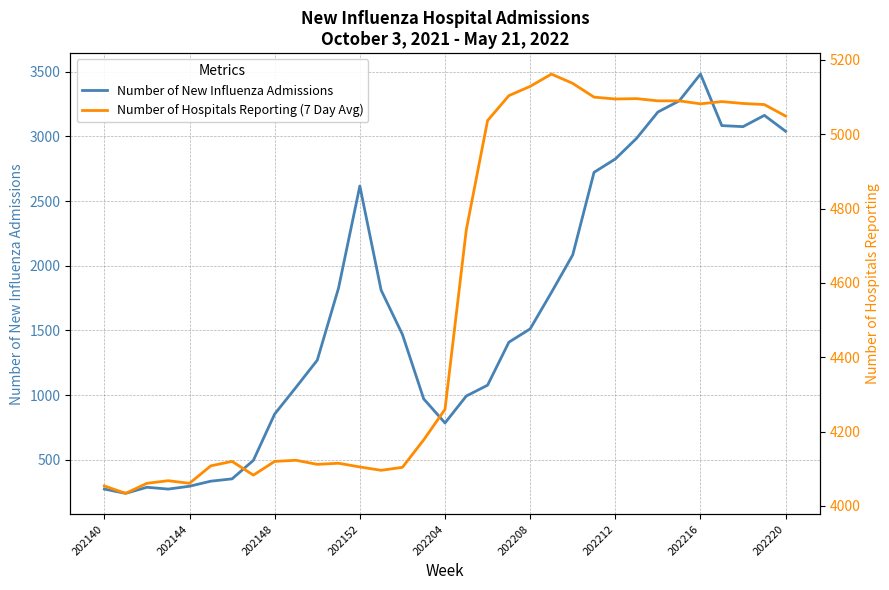

True or false: Number of New Influenza Admissions has a value of 785 at 202204.

True